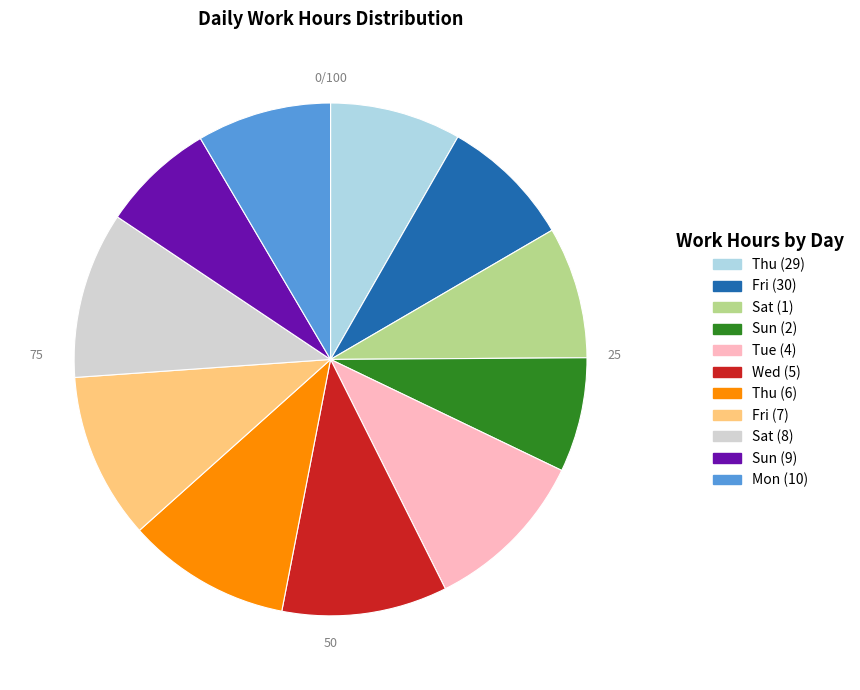

Is it true that Tue (4) is 20% of the pie?

False